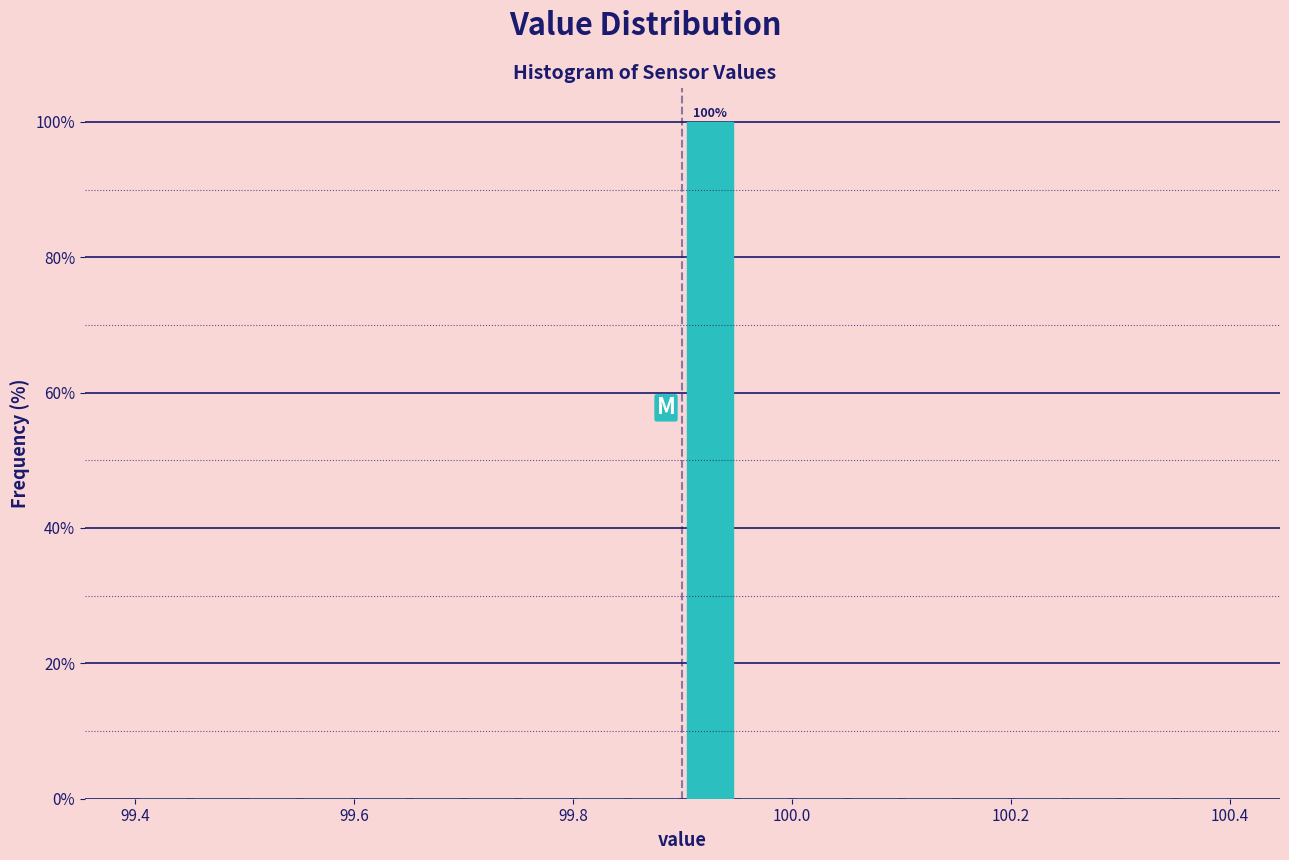

Around what value on the x-axis is the tallest bar? Give the approximate position of its centre, as read against the axis.

99.92